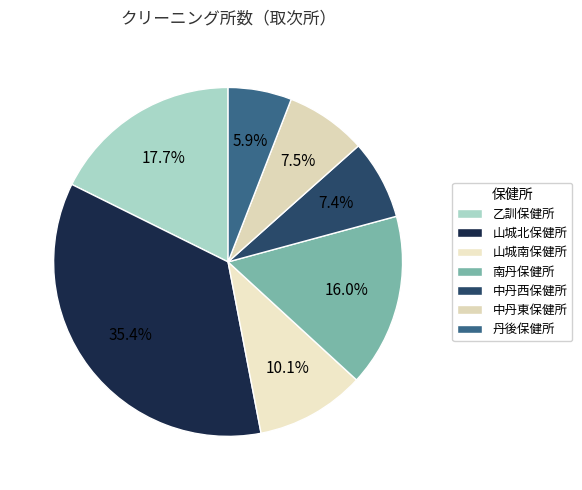

Which slice is the largest?

山城北保健所